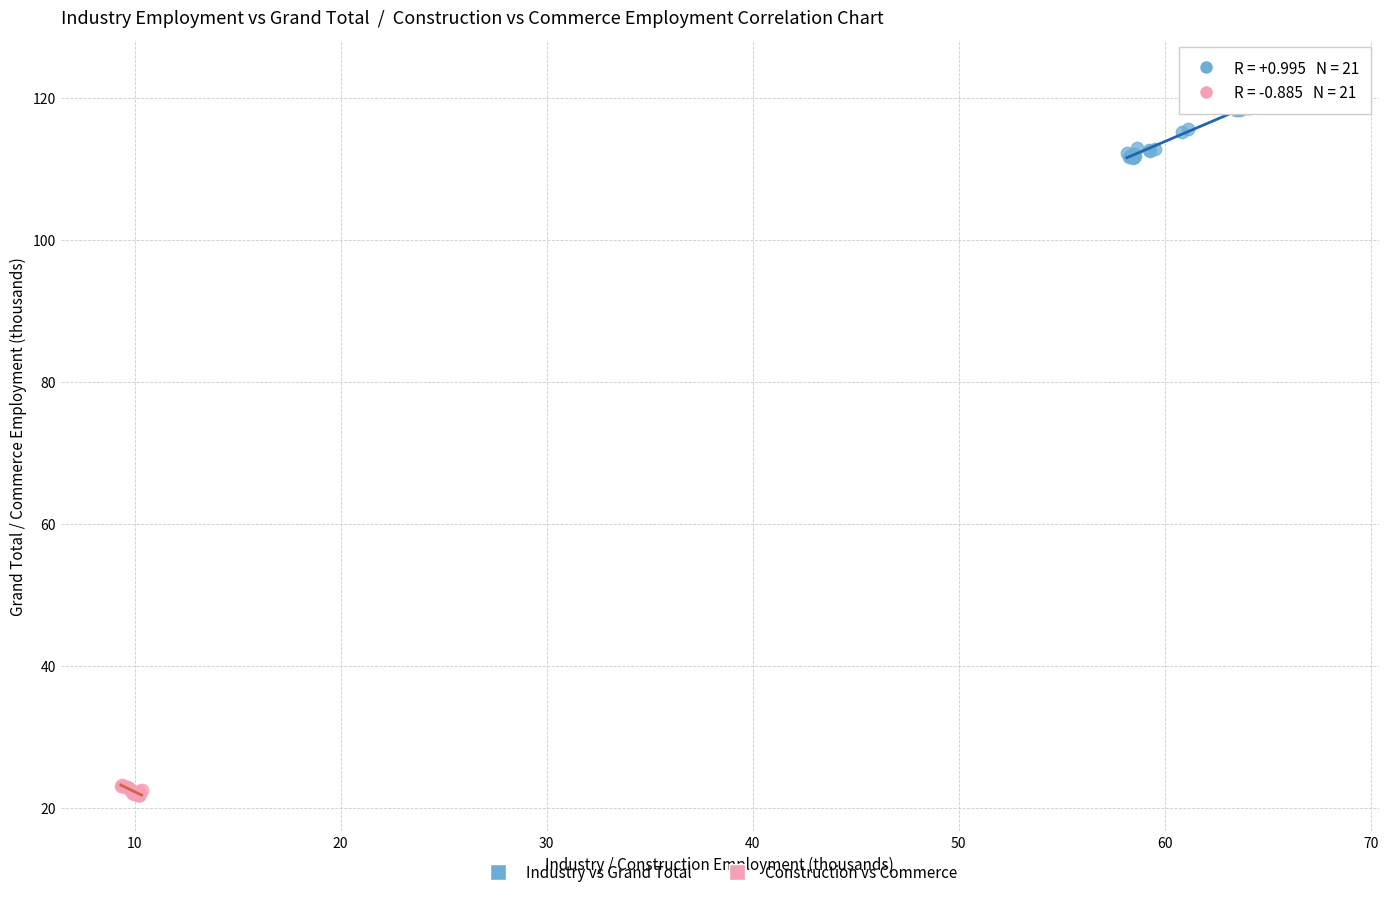

Which series has the largest Y range (max minus min)?

Industry vs Grand Total